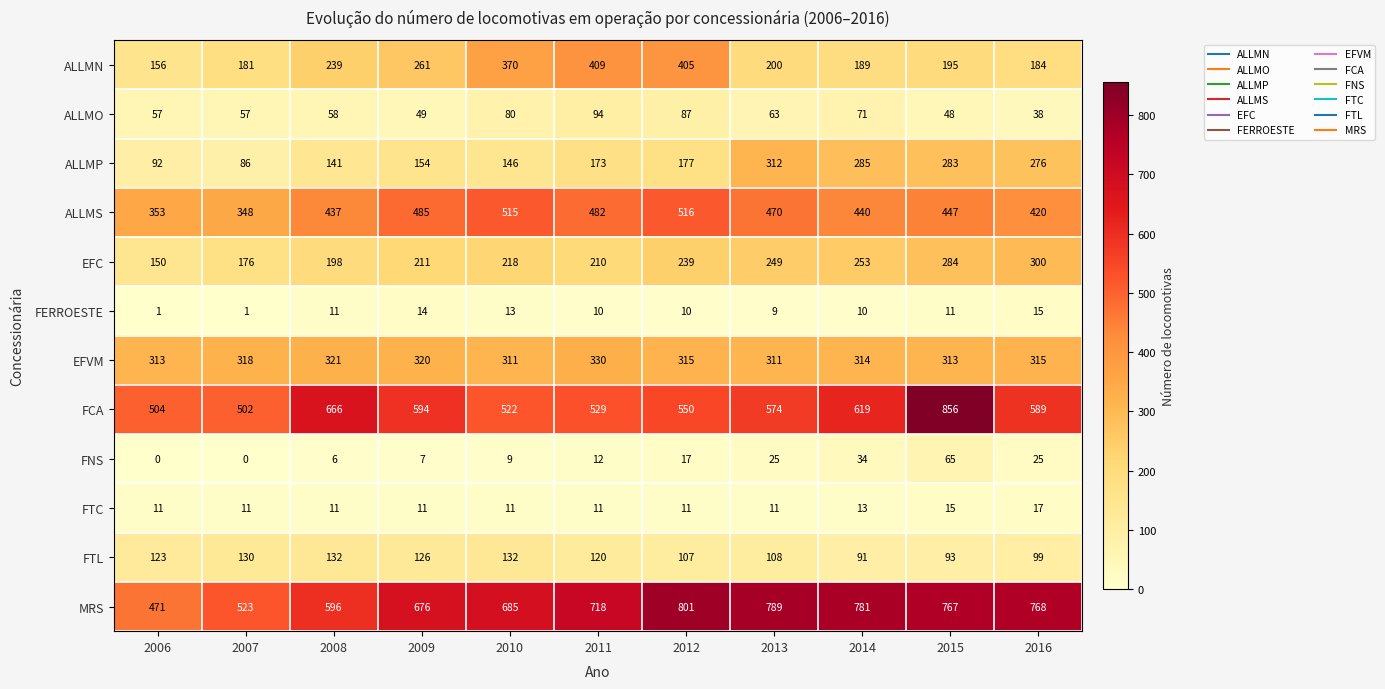

What is the spread (max minus min) of values at 2015?

845